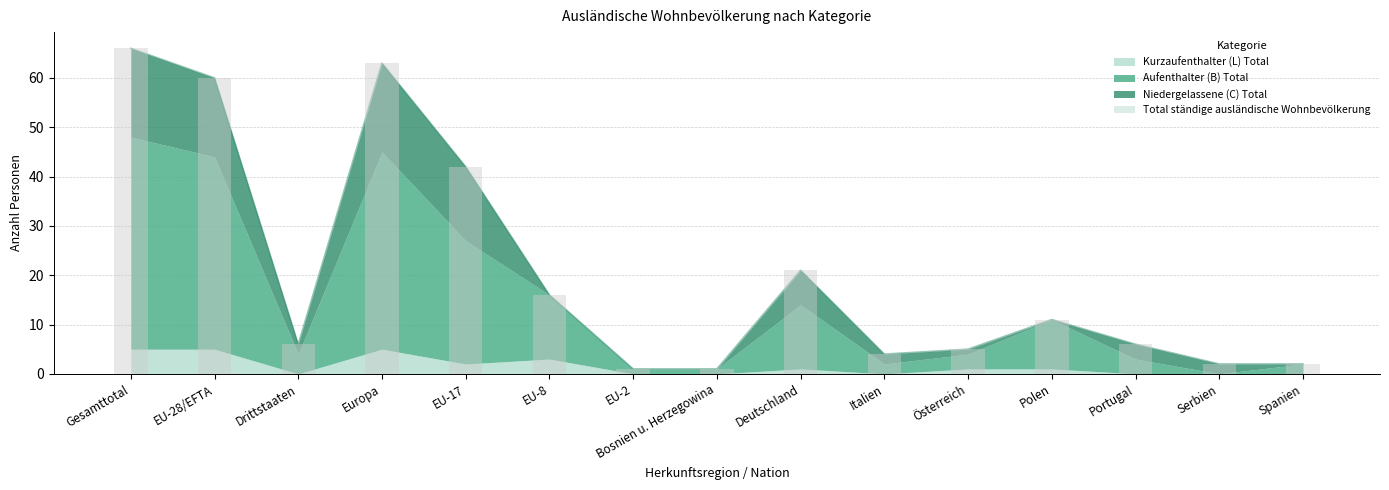

Which has a higher value, Deutschland or Bosnien u. Herzegowina?

Deutschland